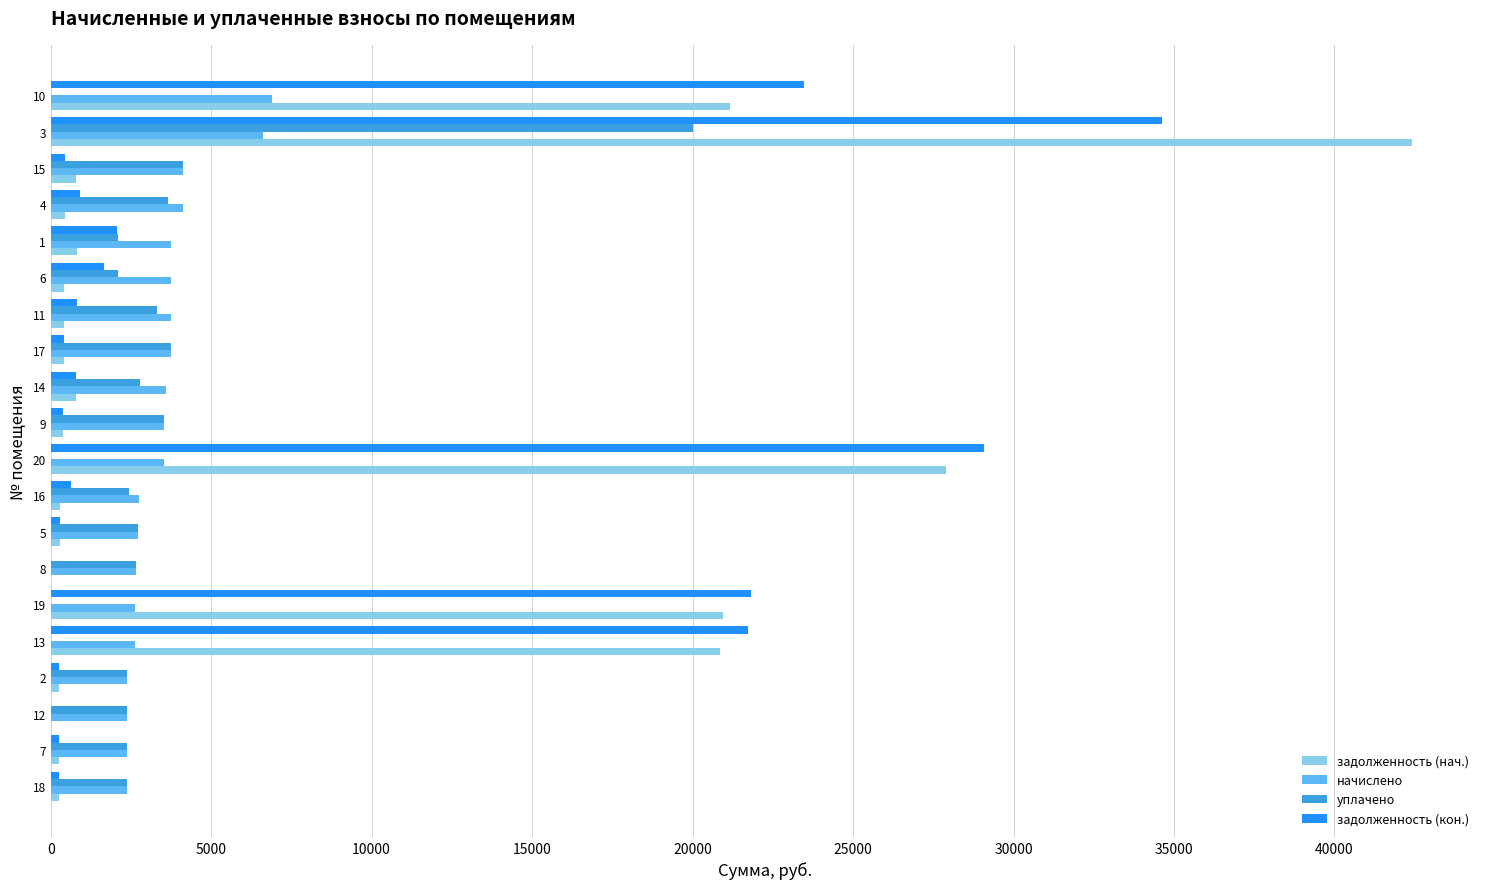

The value of уплачено at 11 is 1910.4. True or false?

False